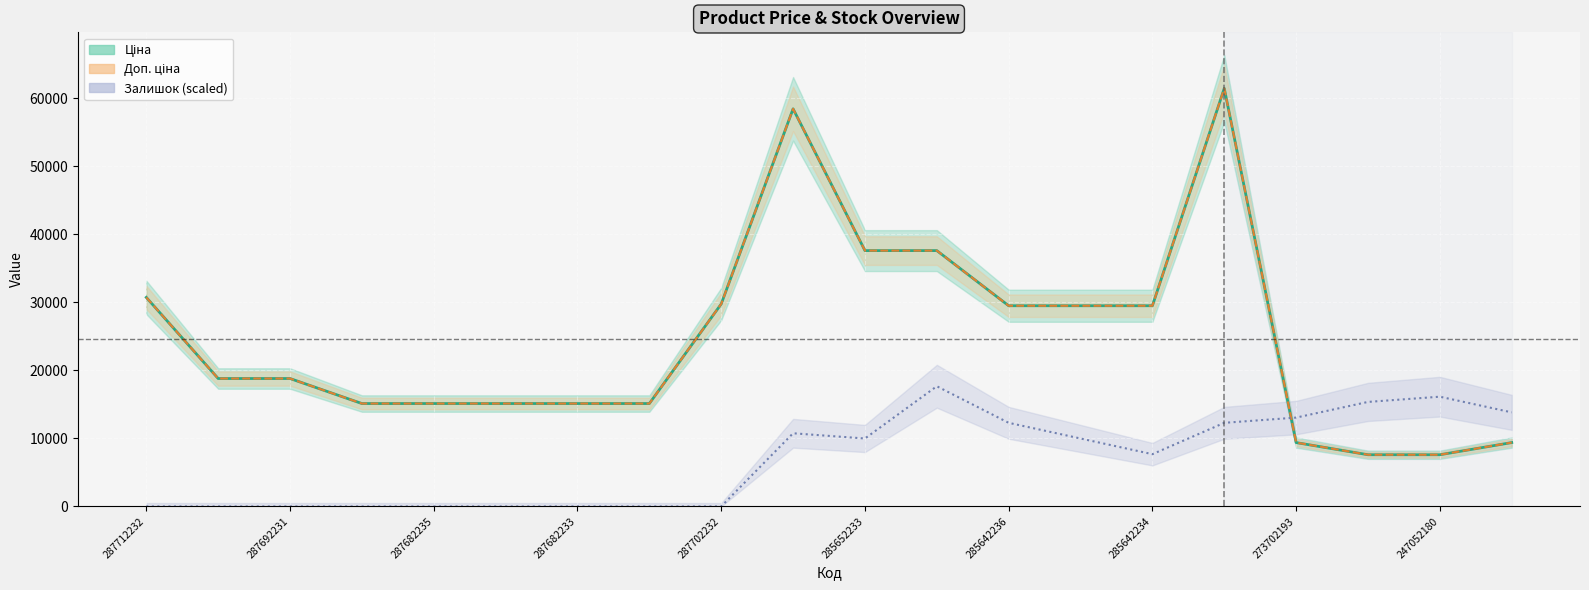

At which label does Доп. ціна first exceed 18796?

287712232